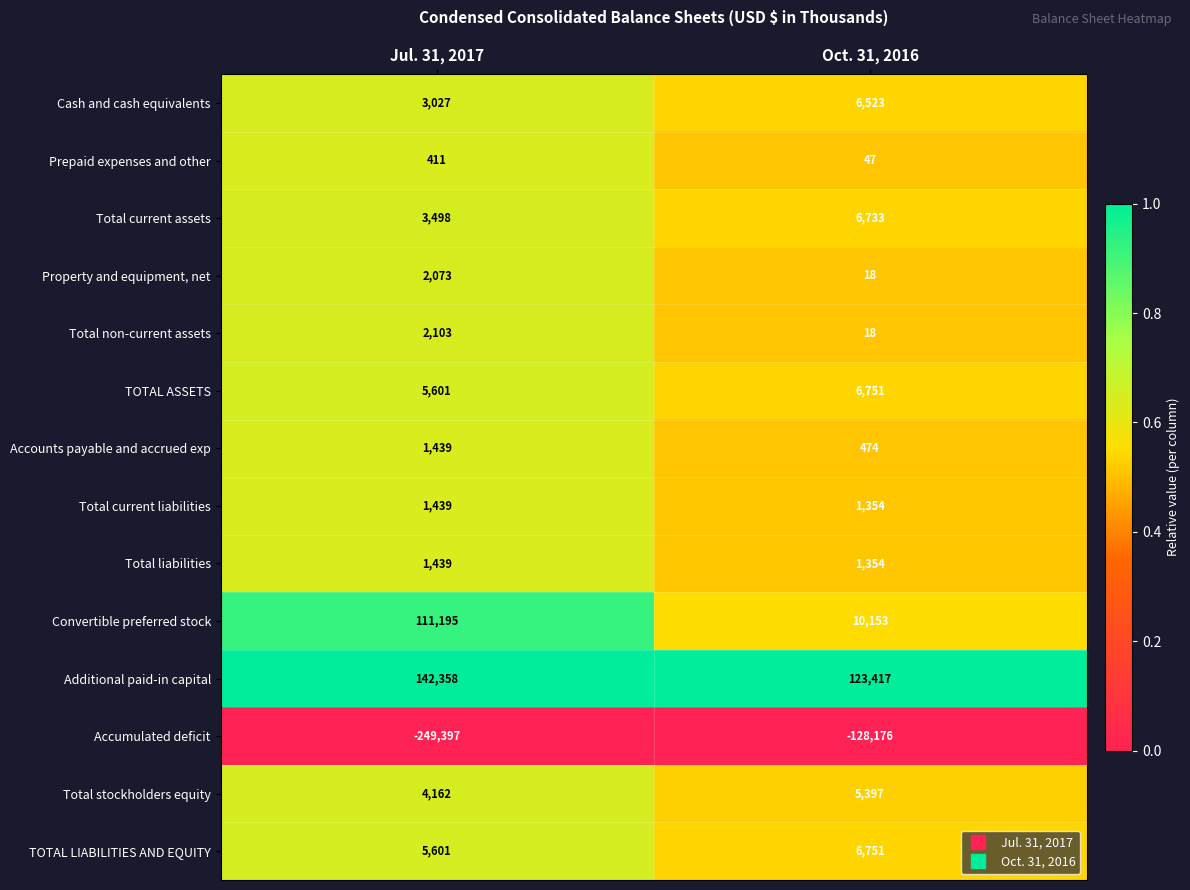

What is the difference between the maximum and minimum values in the Prepaid expenses and other series?

364